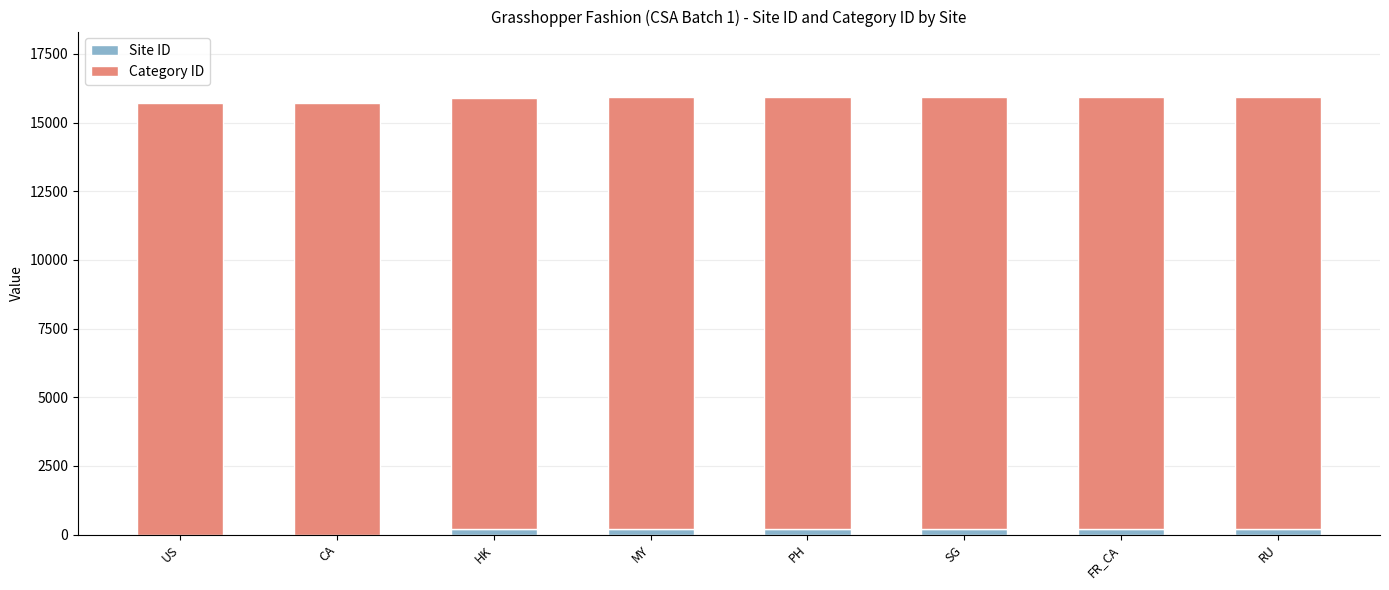

Rank the series by their average value, from lowest to highest.

Site ID, Category ID